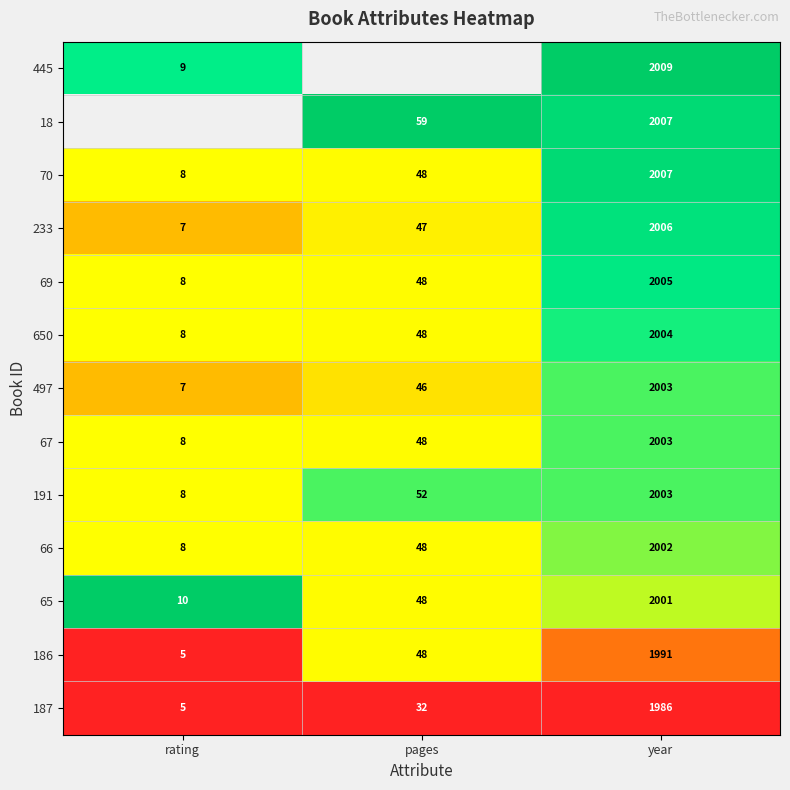

Between pages and rating, which is larger?

rating